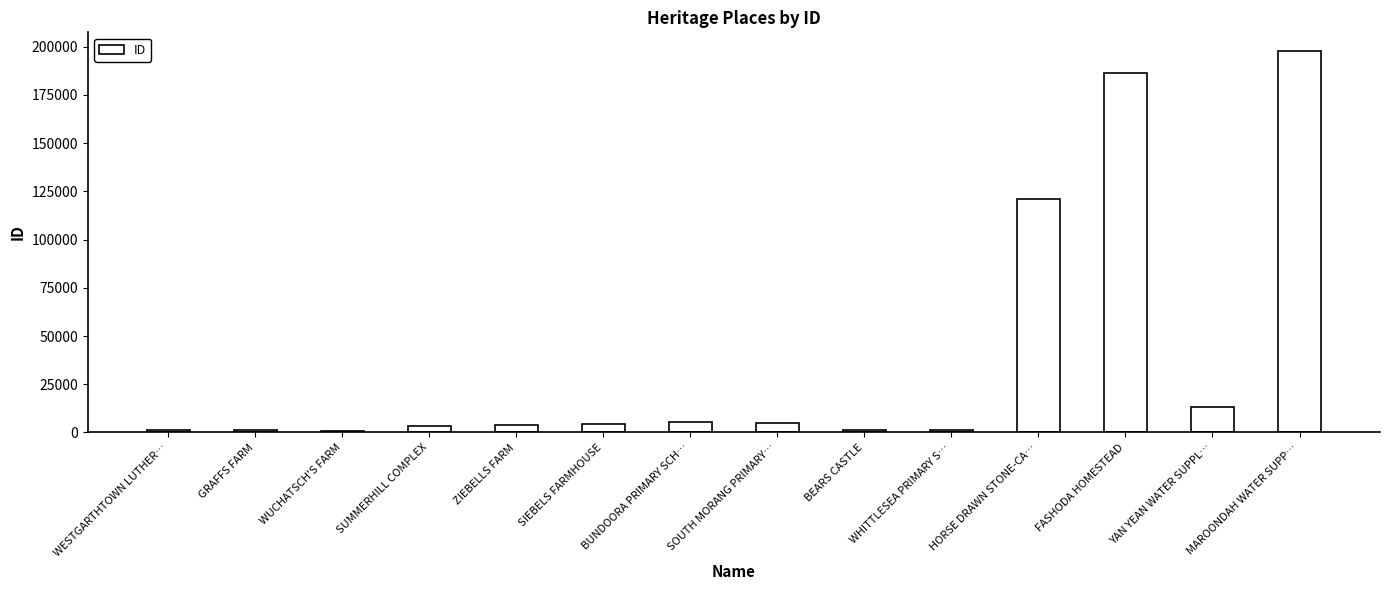

What is the difference between the second highest and minimum values?

185600